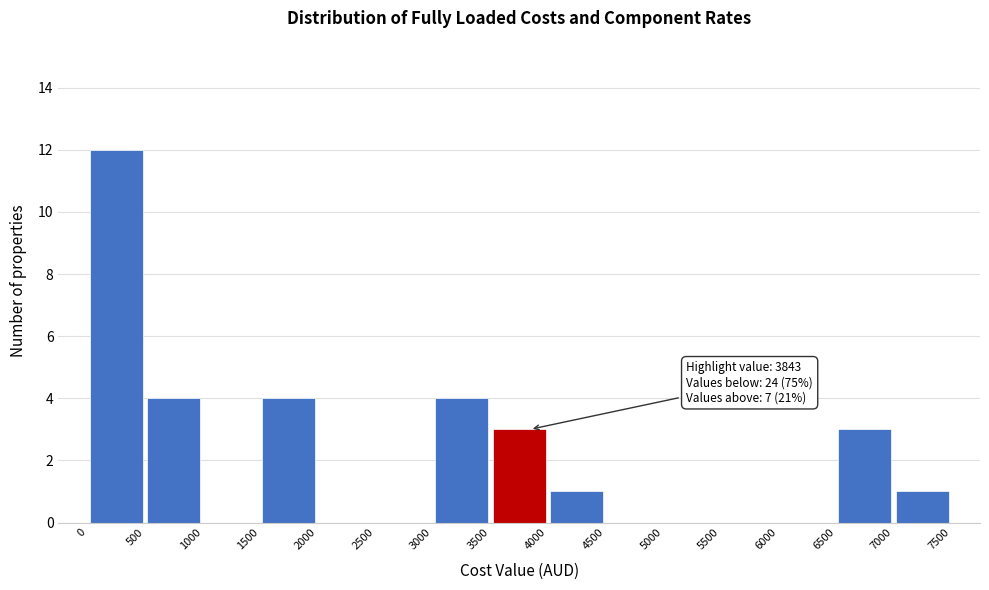

Over which range of the x-axis is the bar tallest?

0 to 500